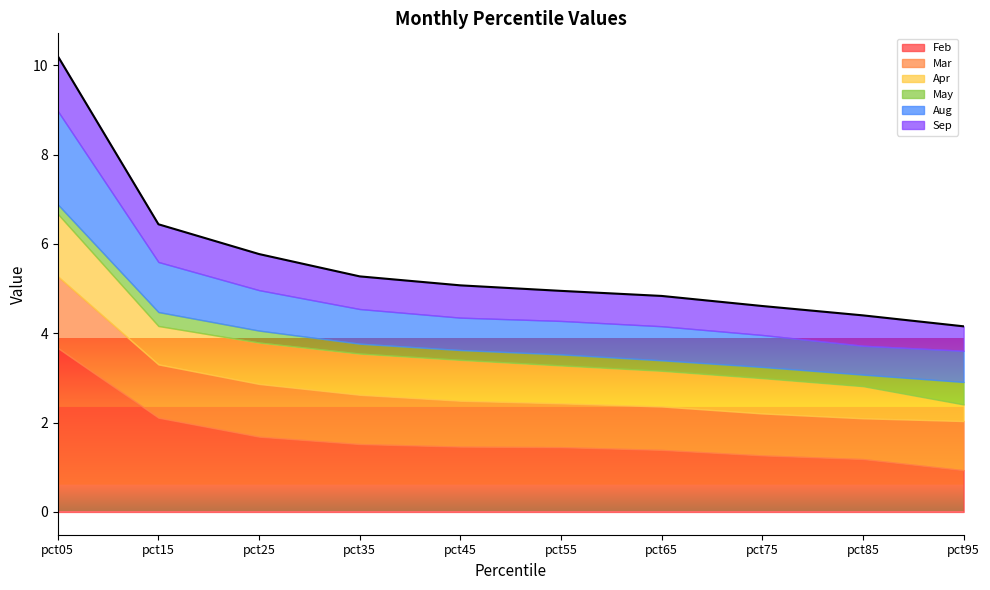

What is the total value across all series at pct85?

4.4